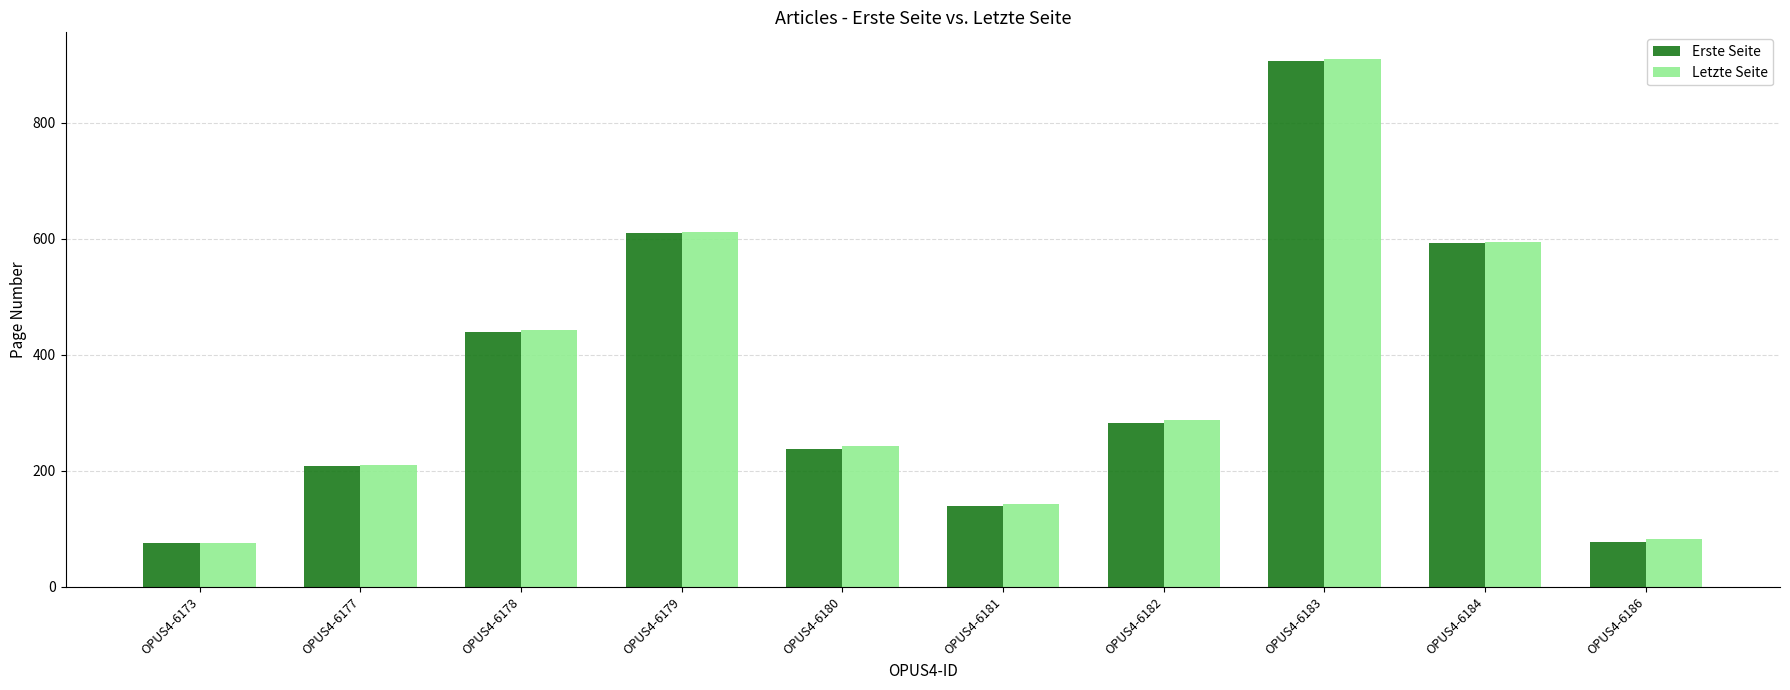

How many data points does each series have?

10